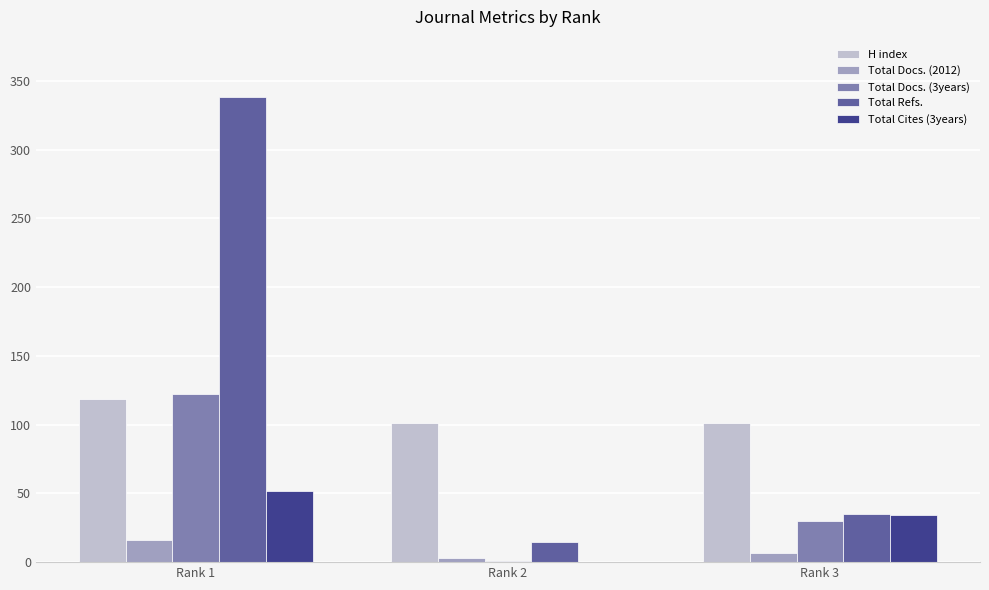

The H index series shows 133 at Rank 2. True or false?

False